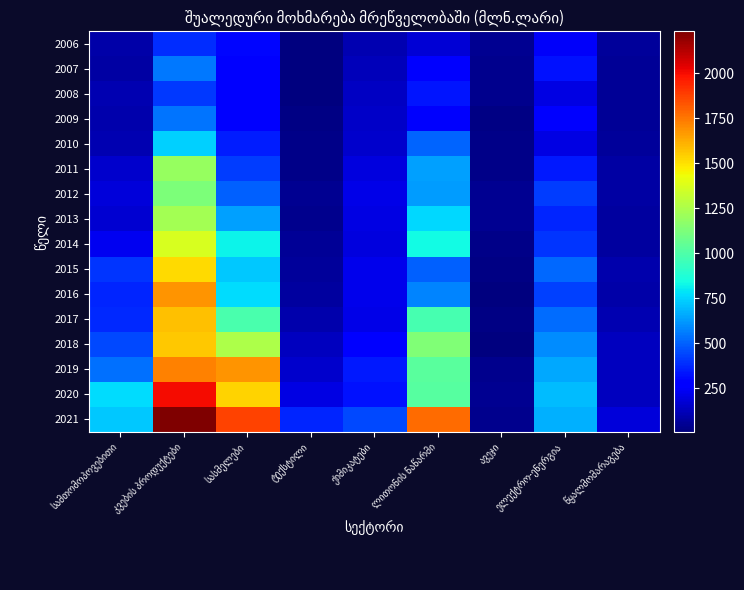

At which category does the chart reach its peak across all series?

კვების პროდუქტები